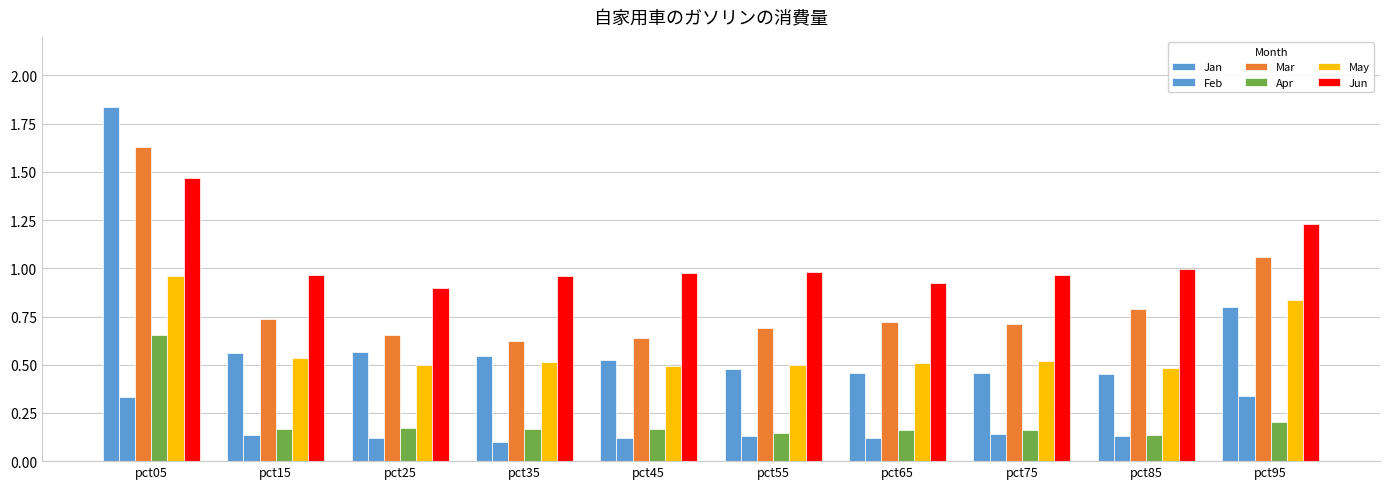

What is the difference between the second highest and minimum values in the Mar series?

0.4